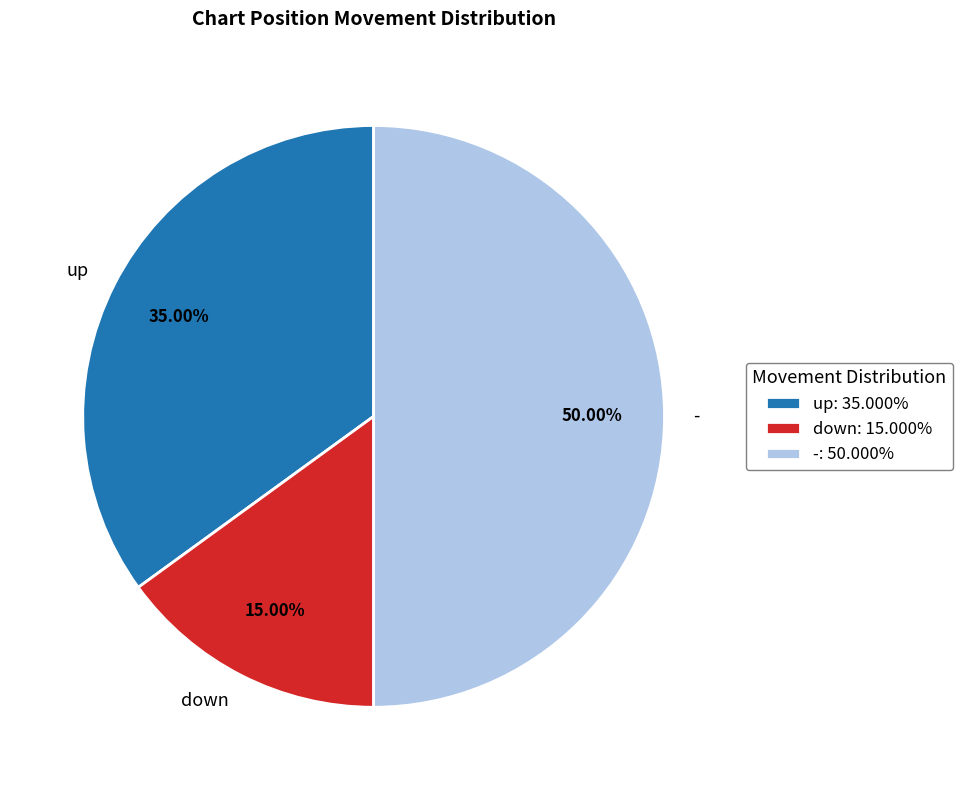

Approximately how many times larger is the value at up compared to down?

2.3